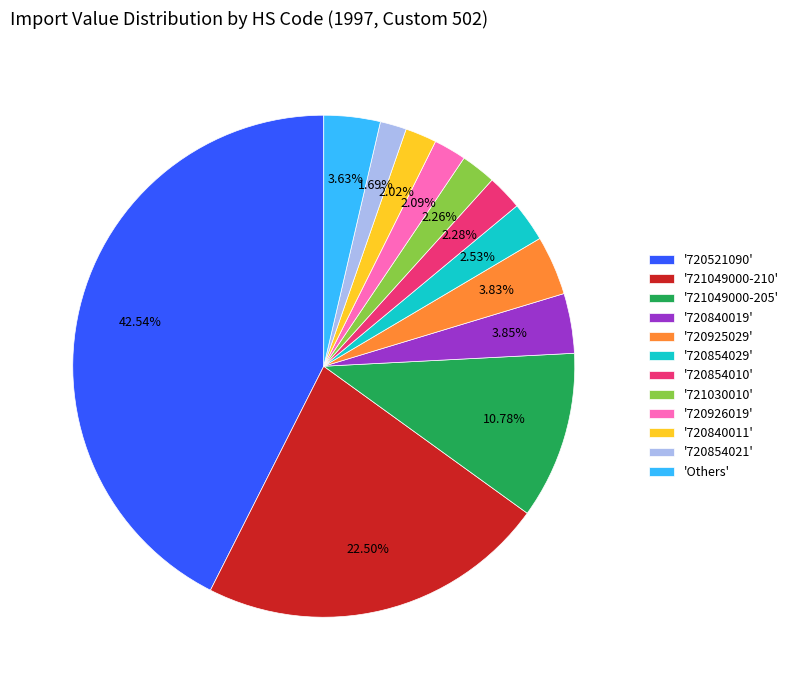

Combined, do '720854010' and '721030010' account for over 50%?

No